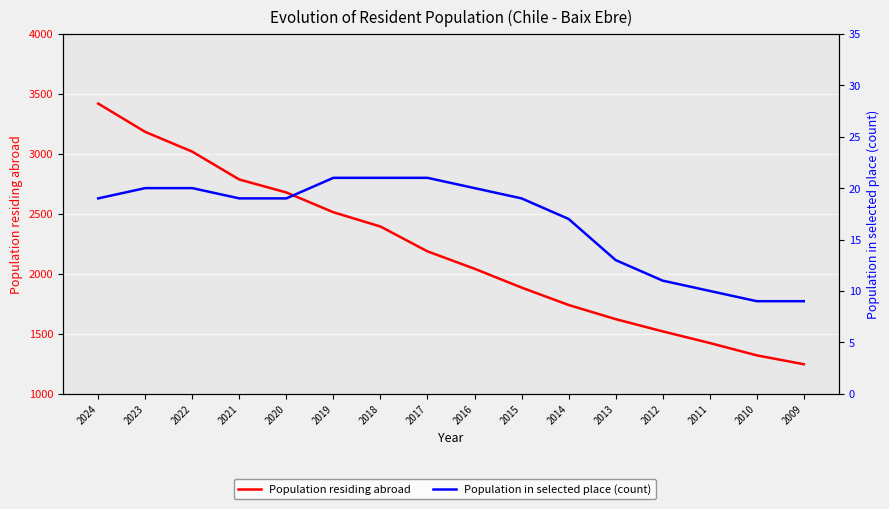

How many lines are shown in the chart?

2